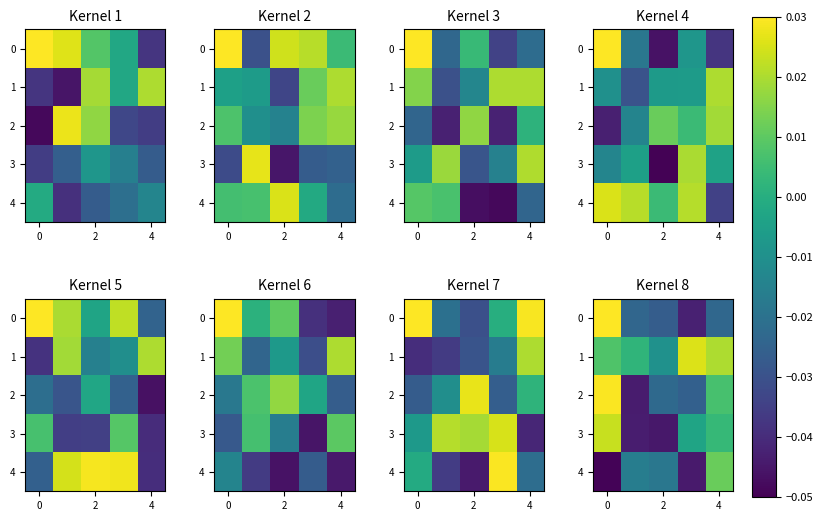

Is it true that 3 equals -0.0 at 2?

False